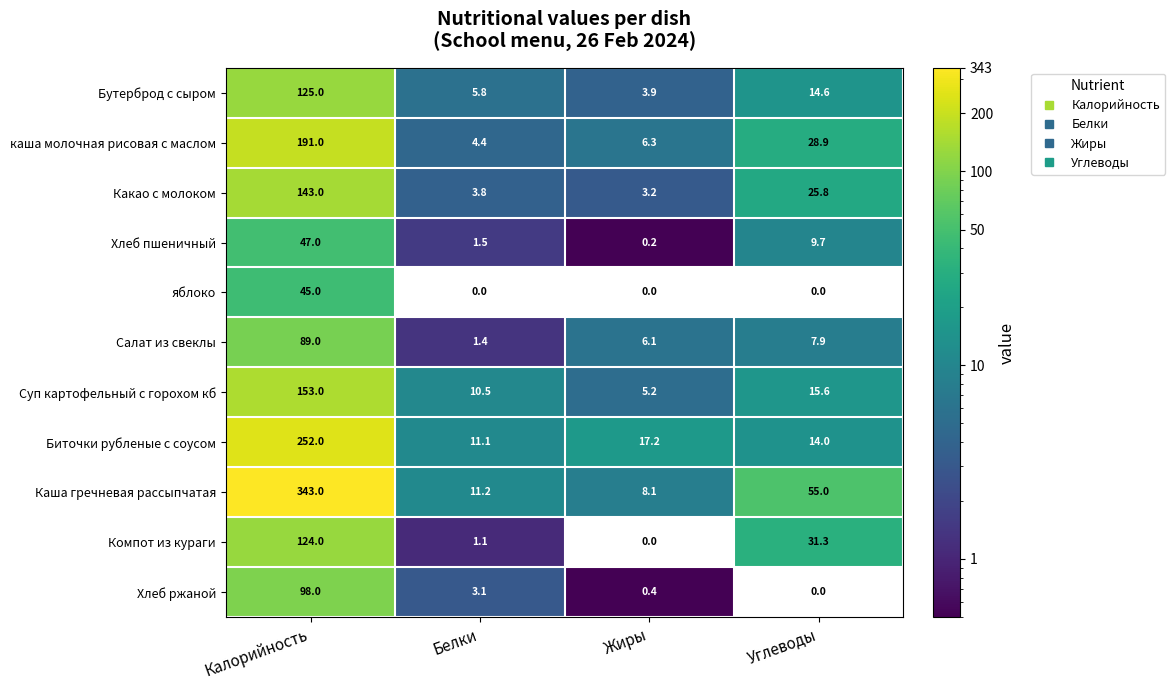

What is the maximum value shown in the chart?

343.0